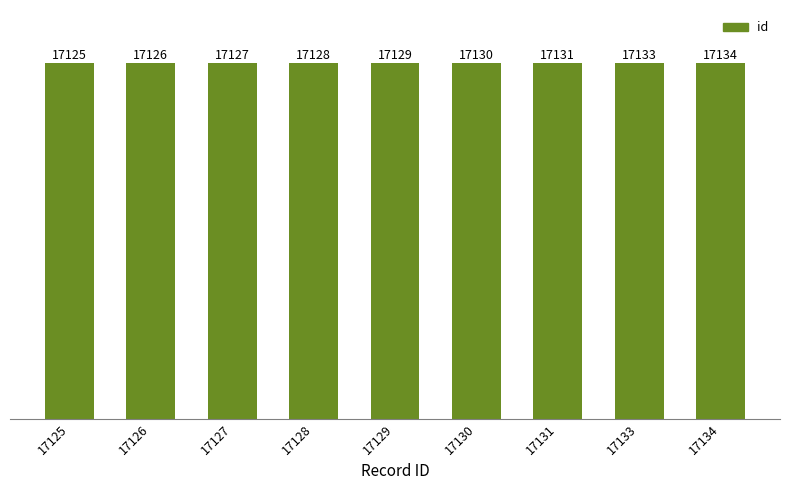

What is the smallest value displayed?

17125